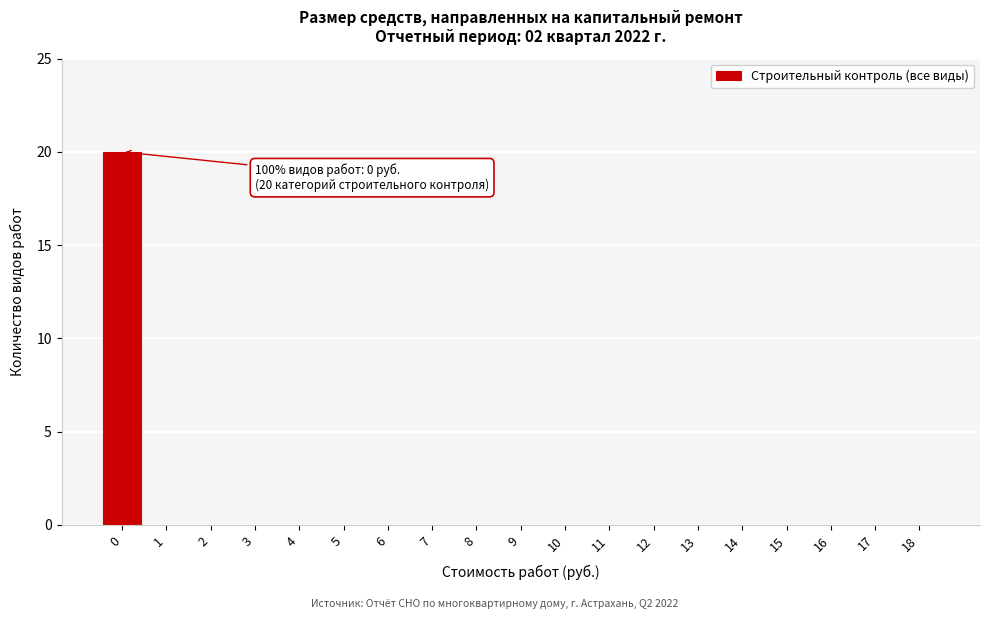

Reading right to left, list all the values displayed in this chart.

18=0	17=0	16=0	15=0	14=0	13=0	12=0	11=0	10=0	9=0	8=0	7=0	6=0	5=0	4=0	3=0	2=0	1=0	0=20